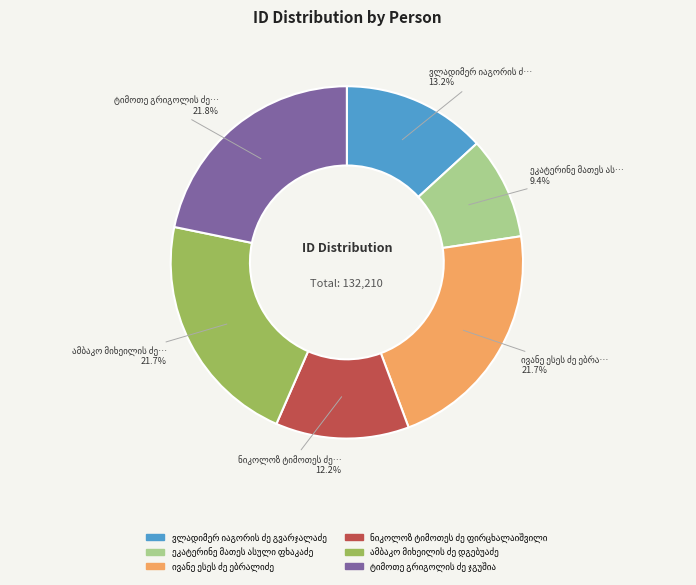

How many slices are in this pie chart?

6